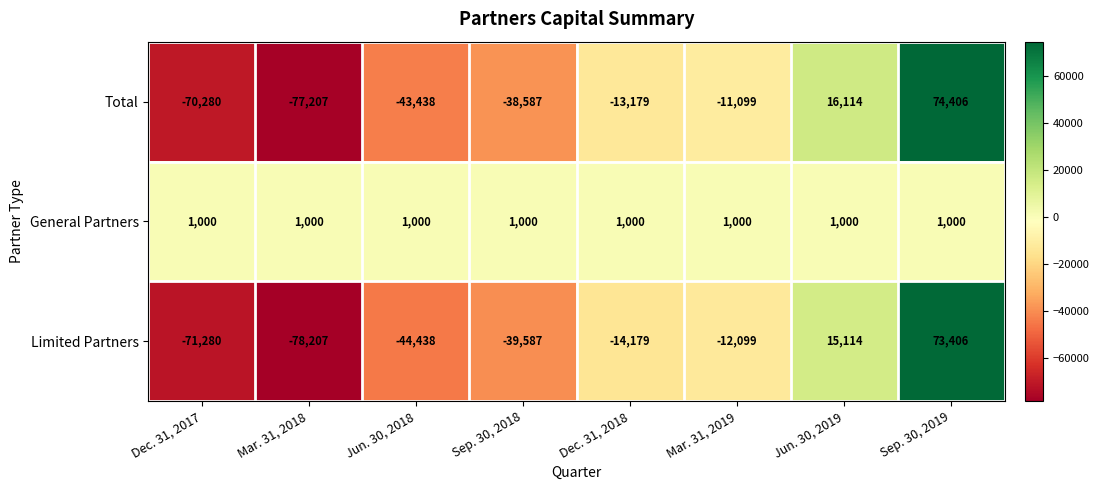

Where is Limited Partners nearest to the value -2400?

Mar. 31, 2019